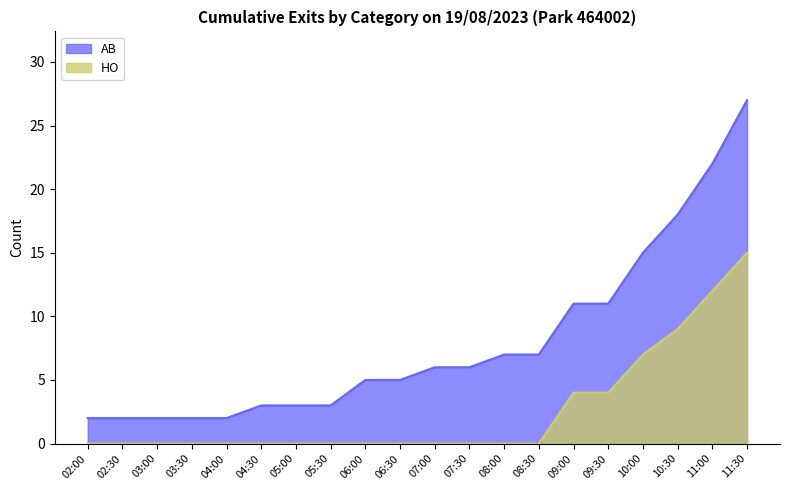

What is the label of the 2nd point from the right?

11:00